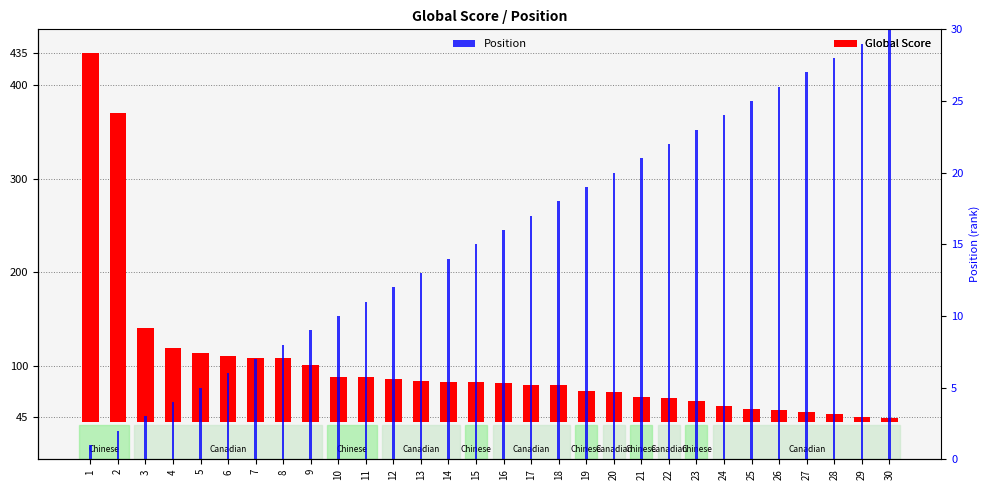

Which has a higher value, 26 or 15?

15